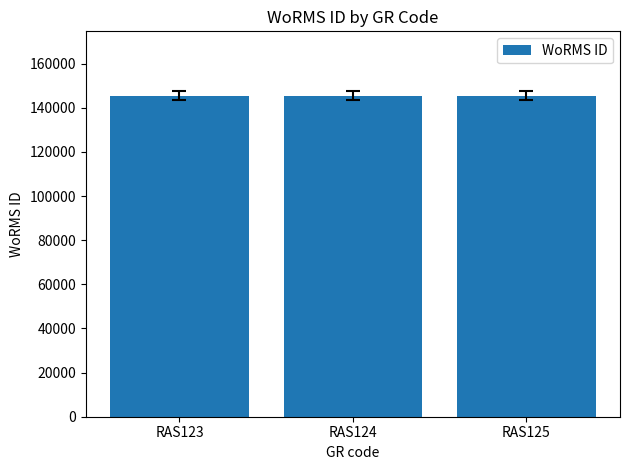

Are the bars grouped side by side (vs. stacked)?

No